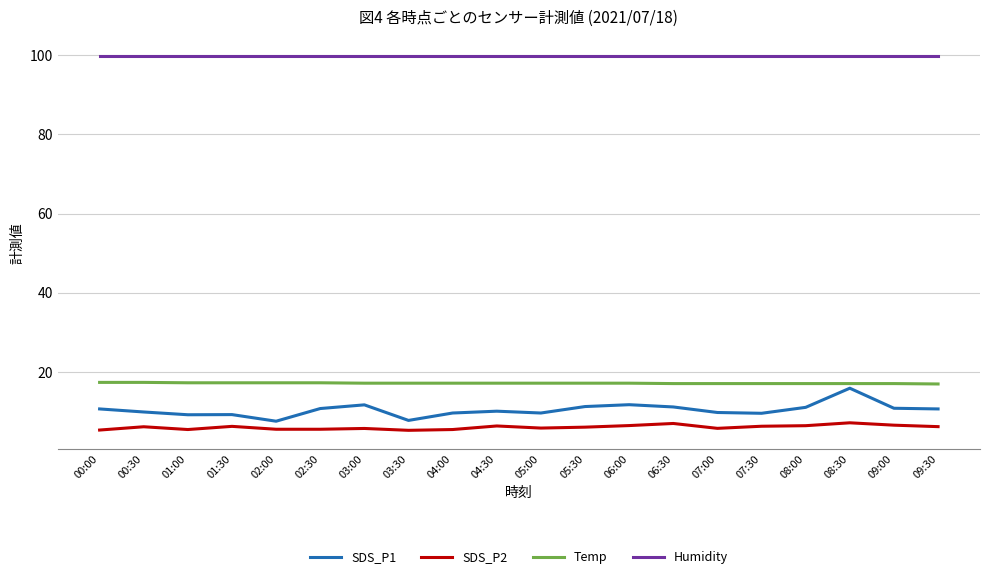

What is the lowest value of the Humidity series?

99.9